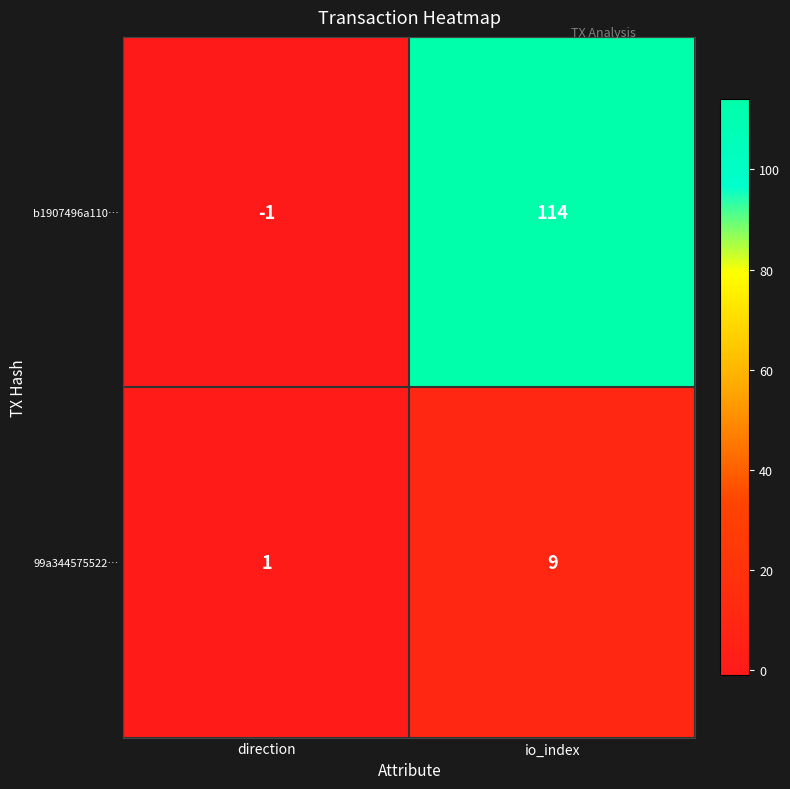

True or false: b1907496a110… has a value of -1 at direction.

True